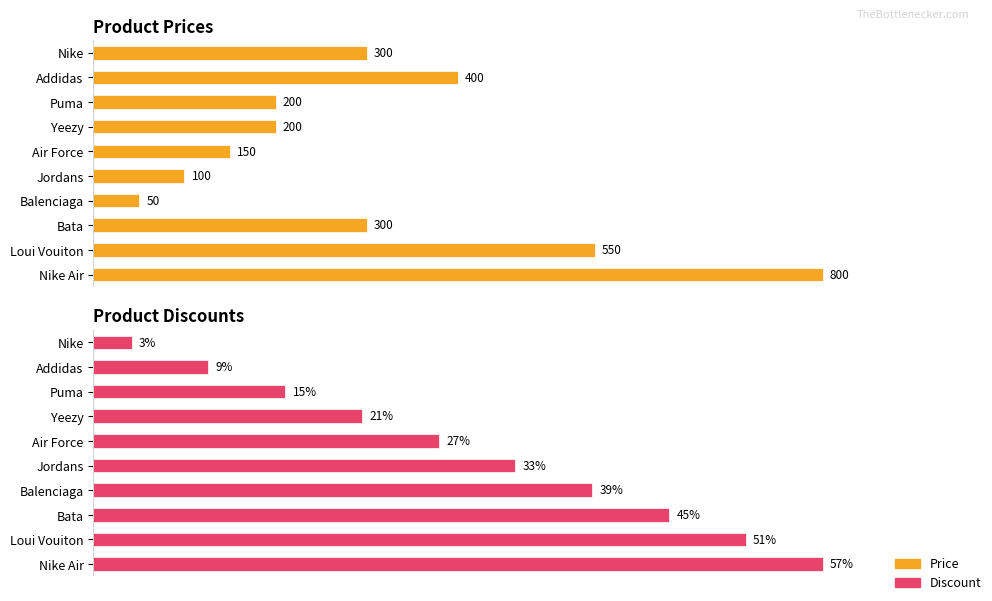

How many groups of bars are there?

10